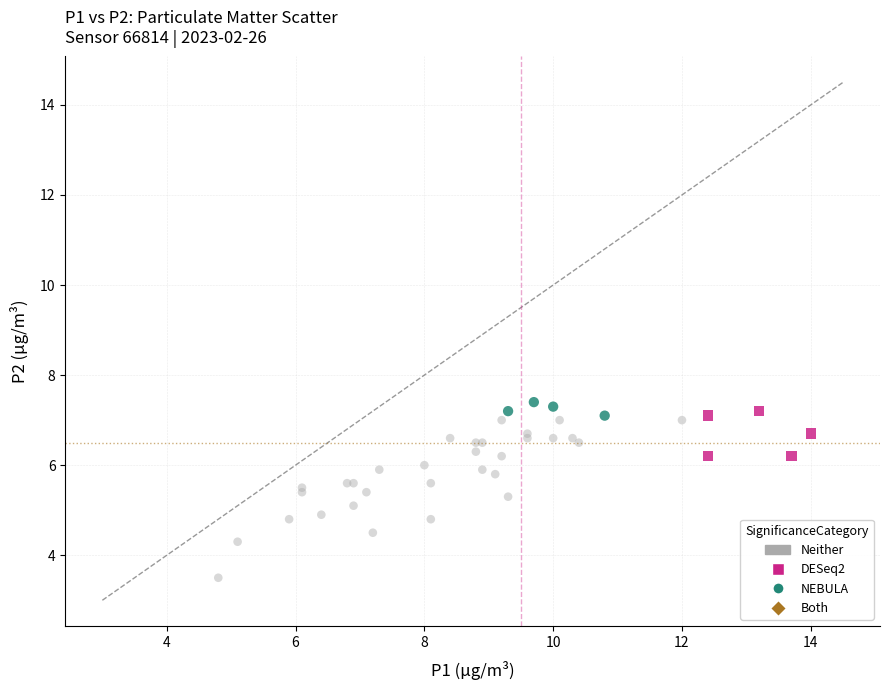

Which series has the widest spread of Y values?

Neither